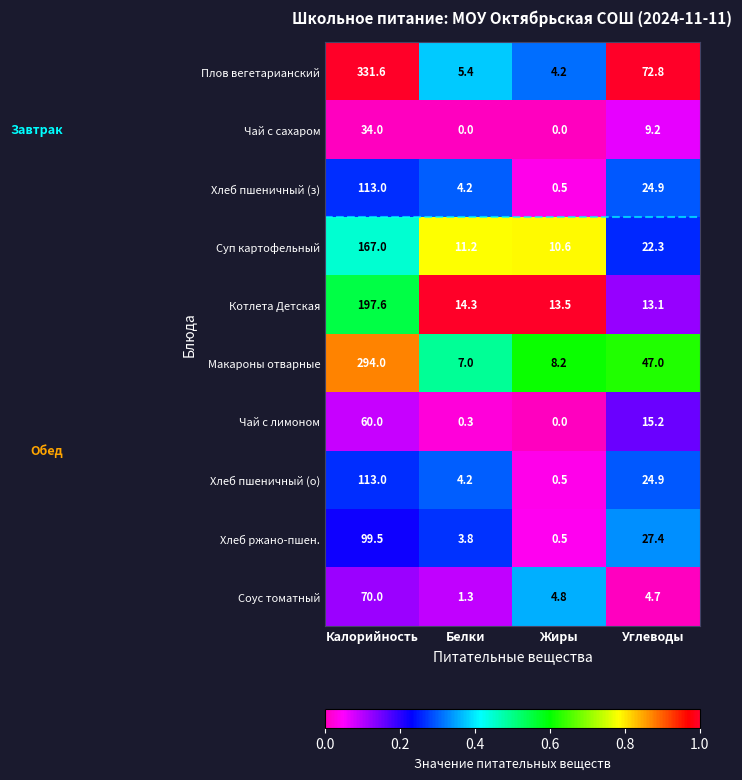

Where is Плов вегетарианский nearest to the value 167?

Углеводы